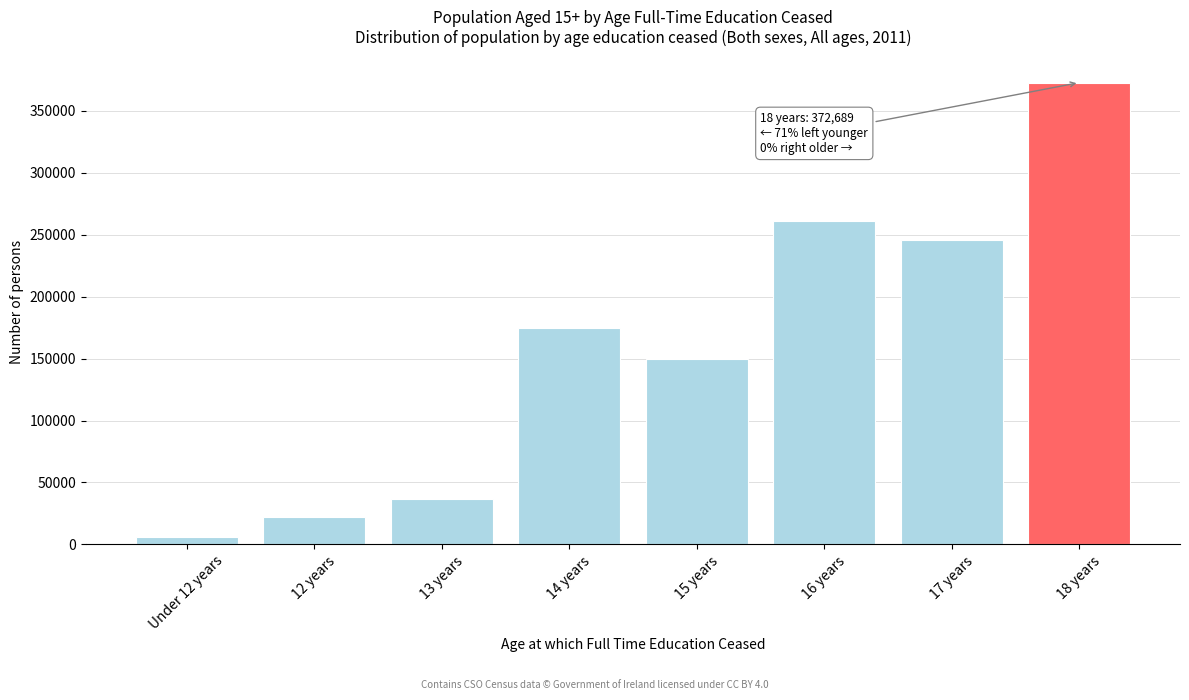

Reading right to left, what are all the values shown in this chart?

18 years=372689	17 years=245840	16 years=261042	15 years=149580	14 years=175017	13 years=36683	12 years=22050	Under 12 years=6158